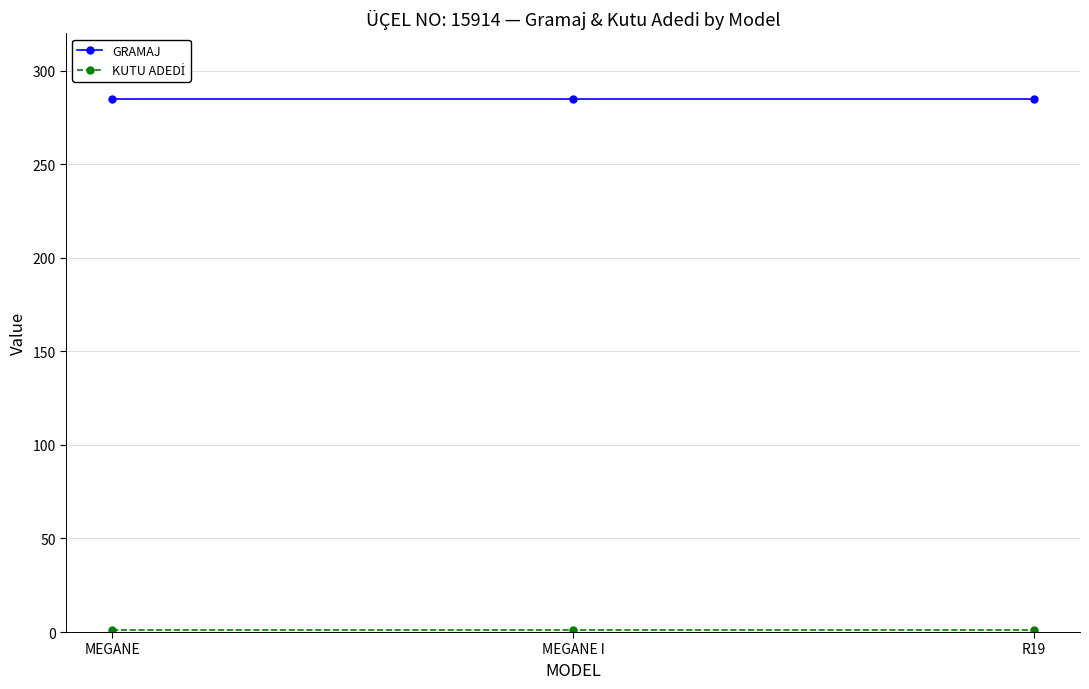

Which series has the largest total across all categories?

GRAMAJ